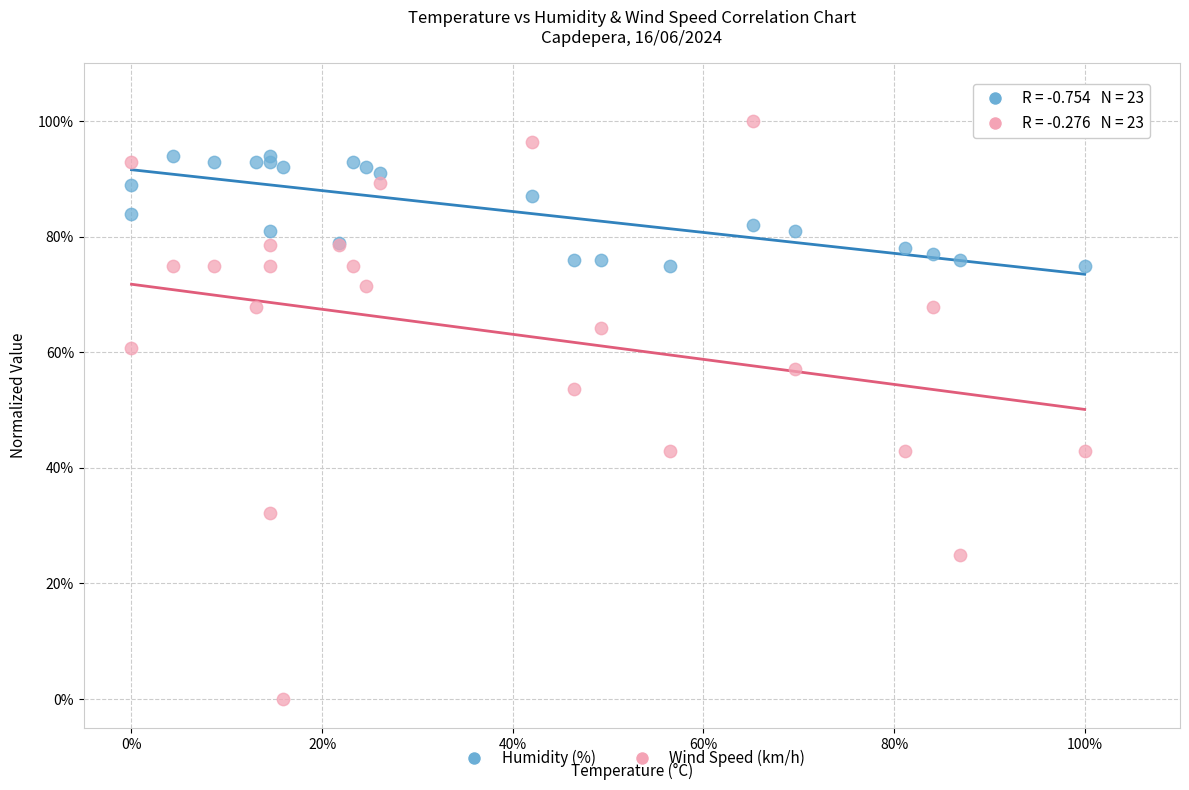

What are all the series names shown in the legend?

Humidity (%), Wind Speed (km/h)